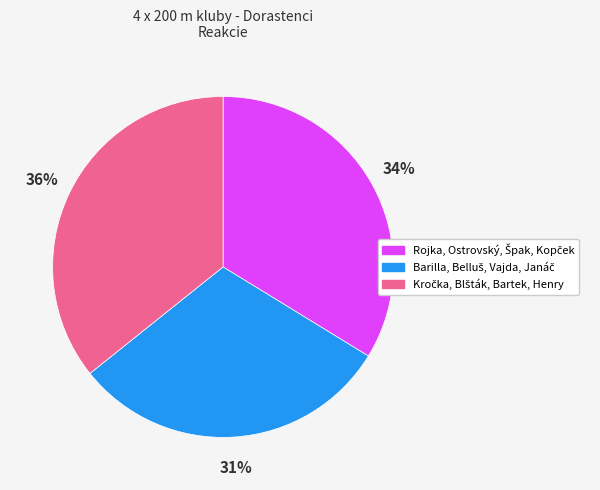

Does any single category account for the majority?

No